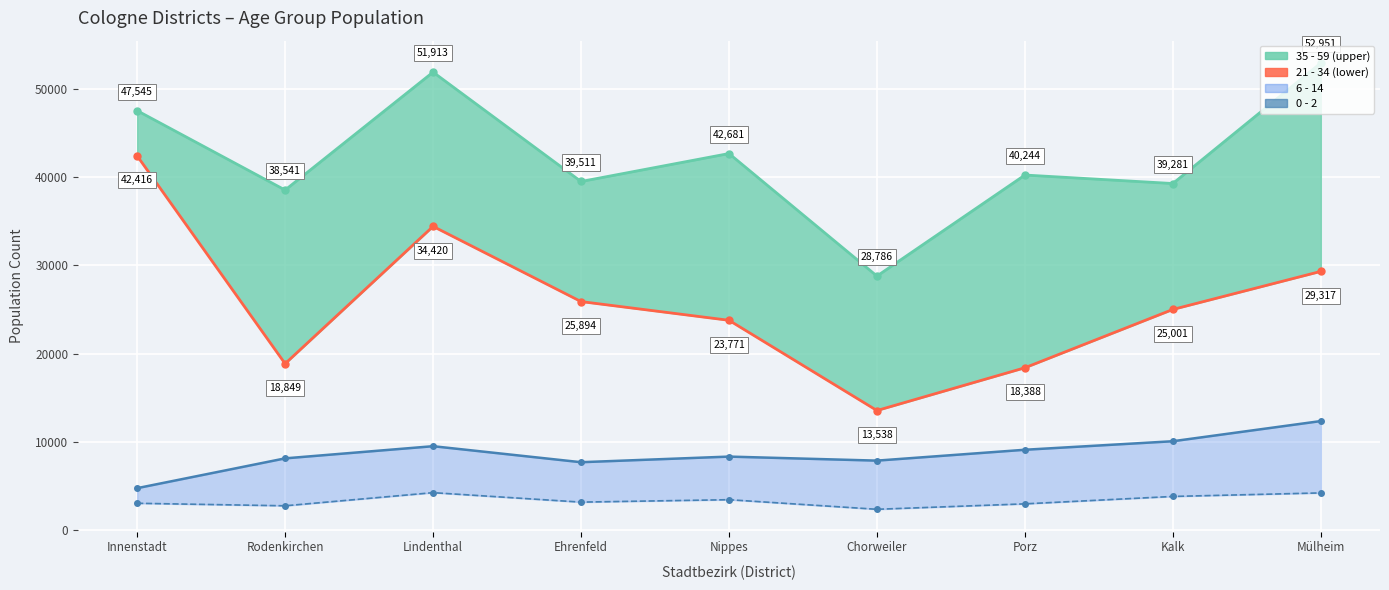

Which has a higher value, Chorweiler or Rodenkirchen?

Rodenkirchen